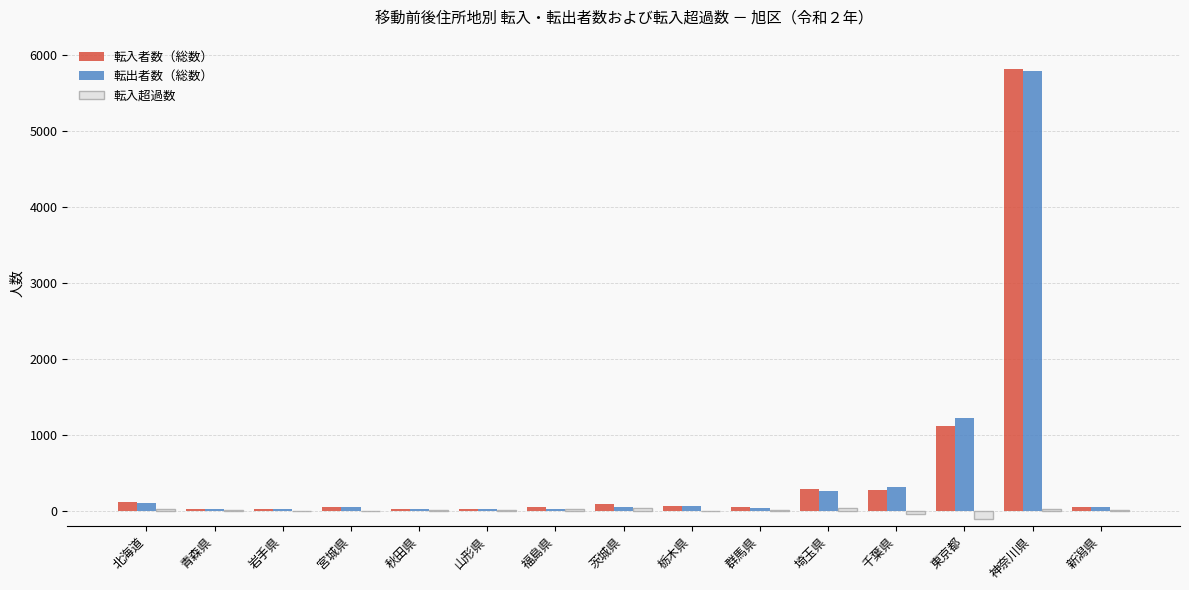

Count the number of data series in this chart.

3